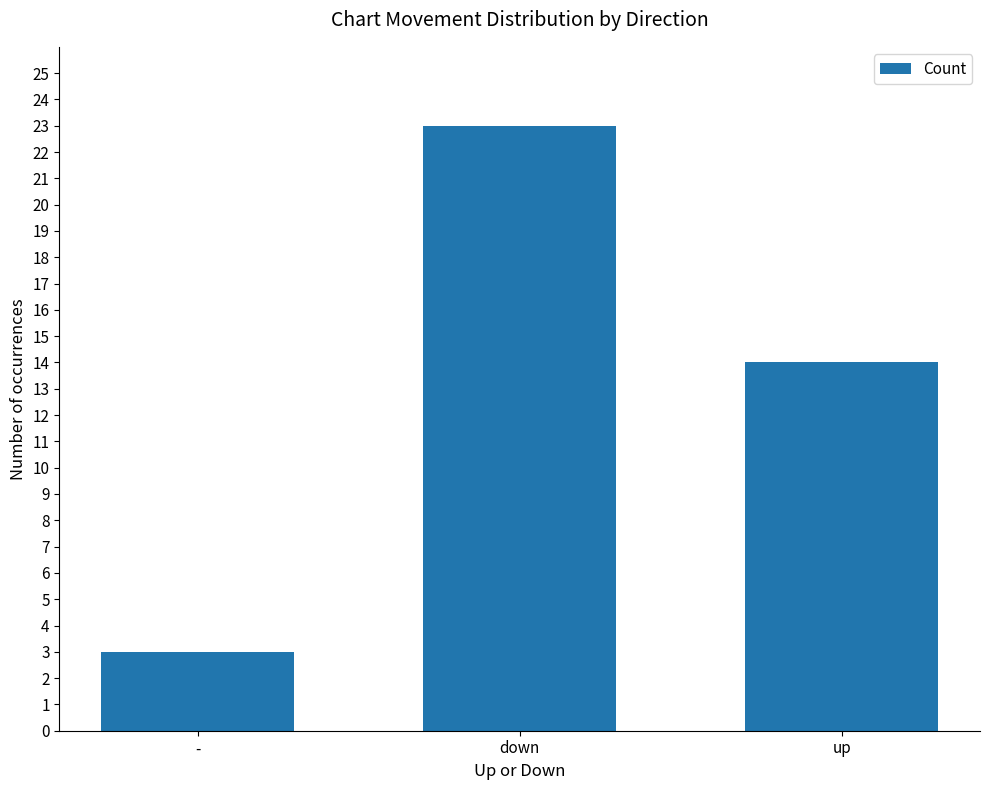

What is the difference between the second highest and minimum values?

11